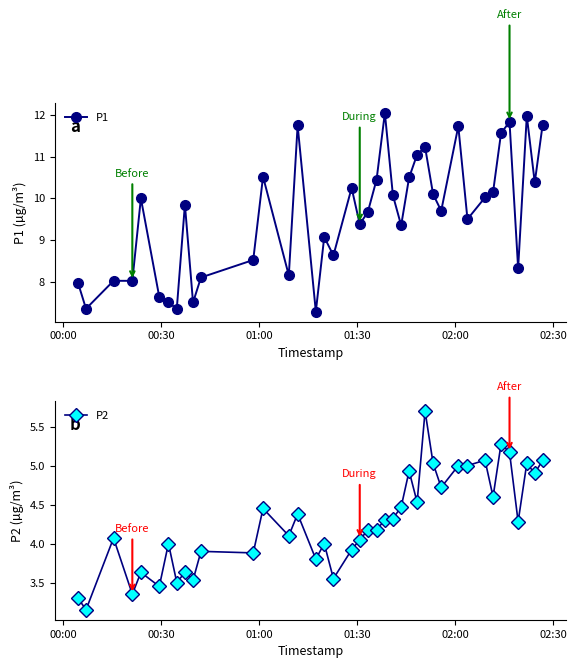

True or false: P2 has more than 1 interior local peaks.

True